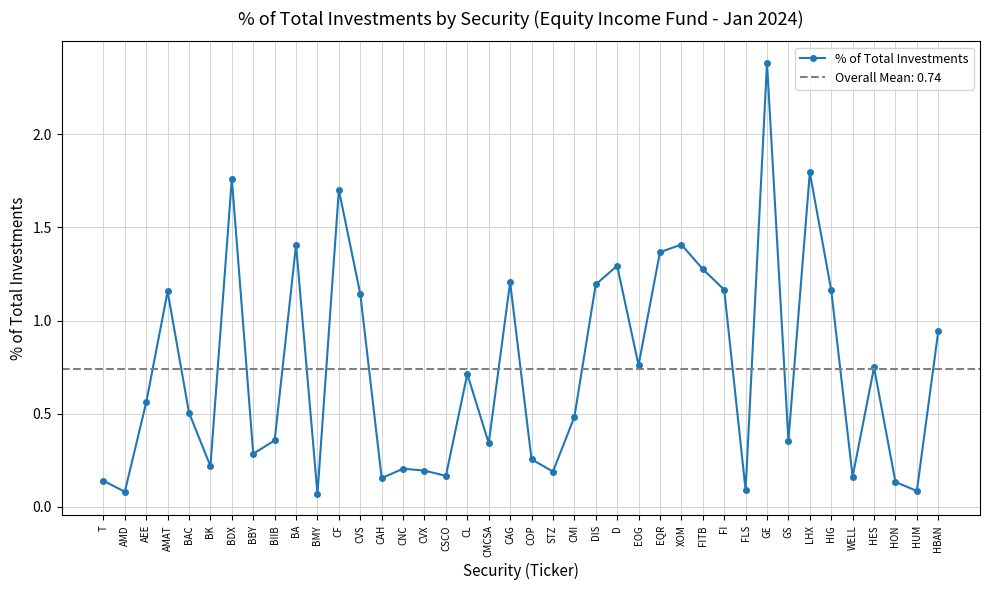

Is it true that the value at GE is 0.6?

False